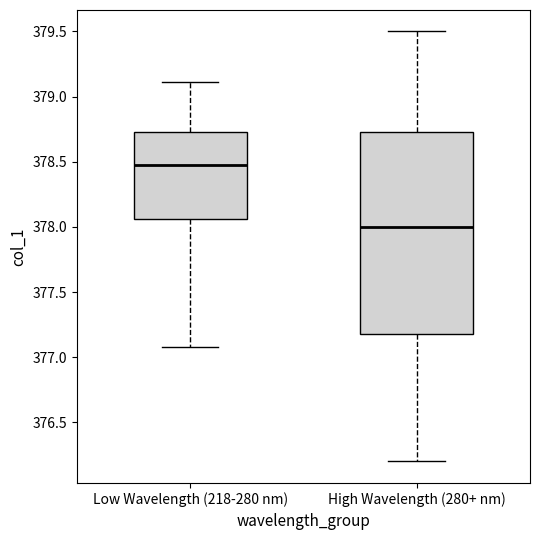

Where does the lower whisker of the box for Low Wavelength (218-280 nm) end on the y-axis? The values are not printed on the chart, so give them approximately, as read against the axis.

377.10